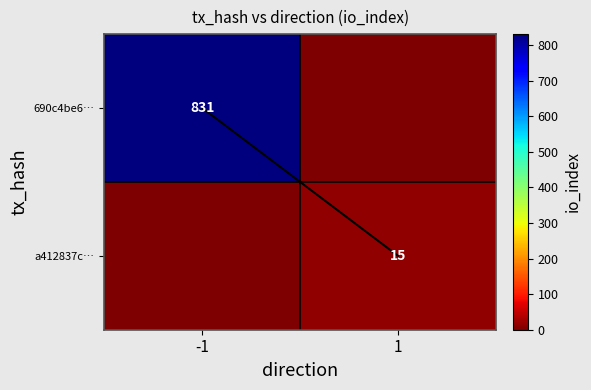

The a412837c… series shows 15 at 1. True or false?

True